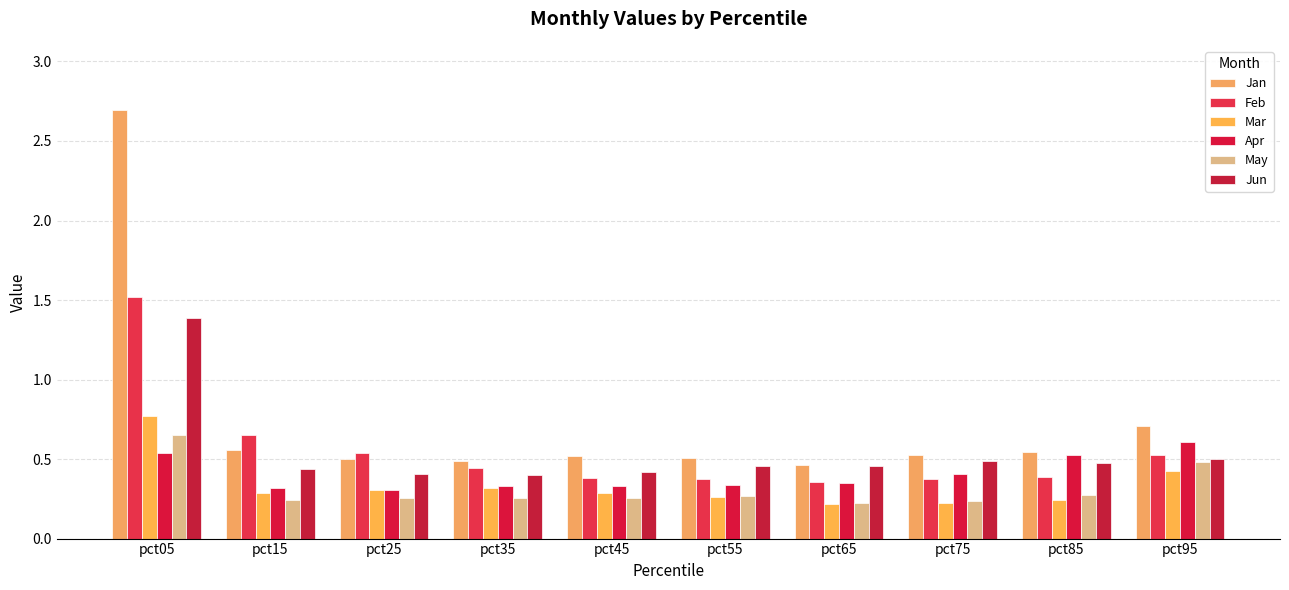

What value does the Apr series have at pct35?

0.3